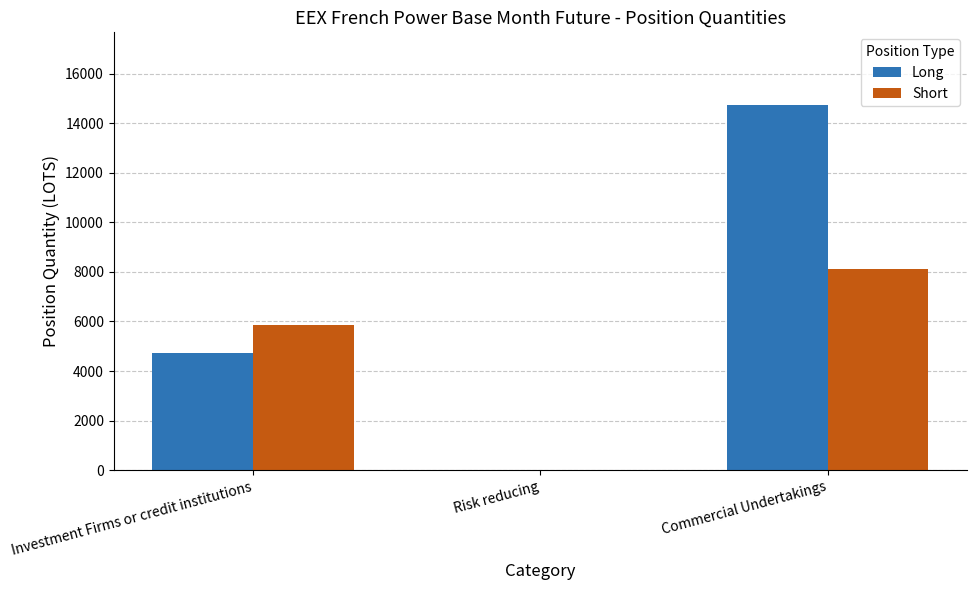

Read the Short value at Investment Firms or credit institutions.

5844.1